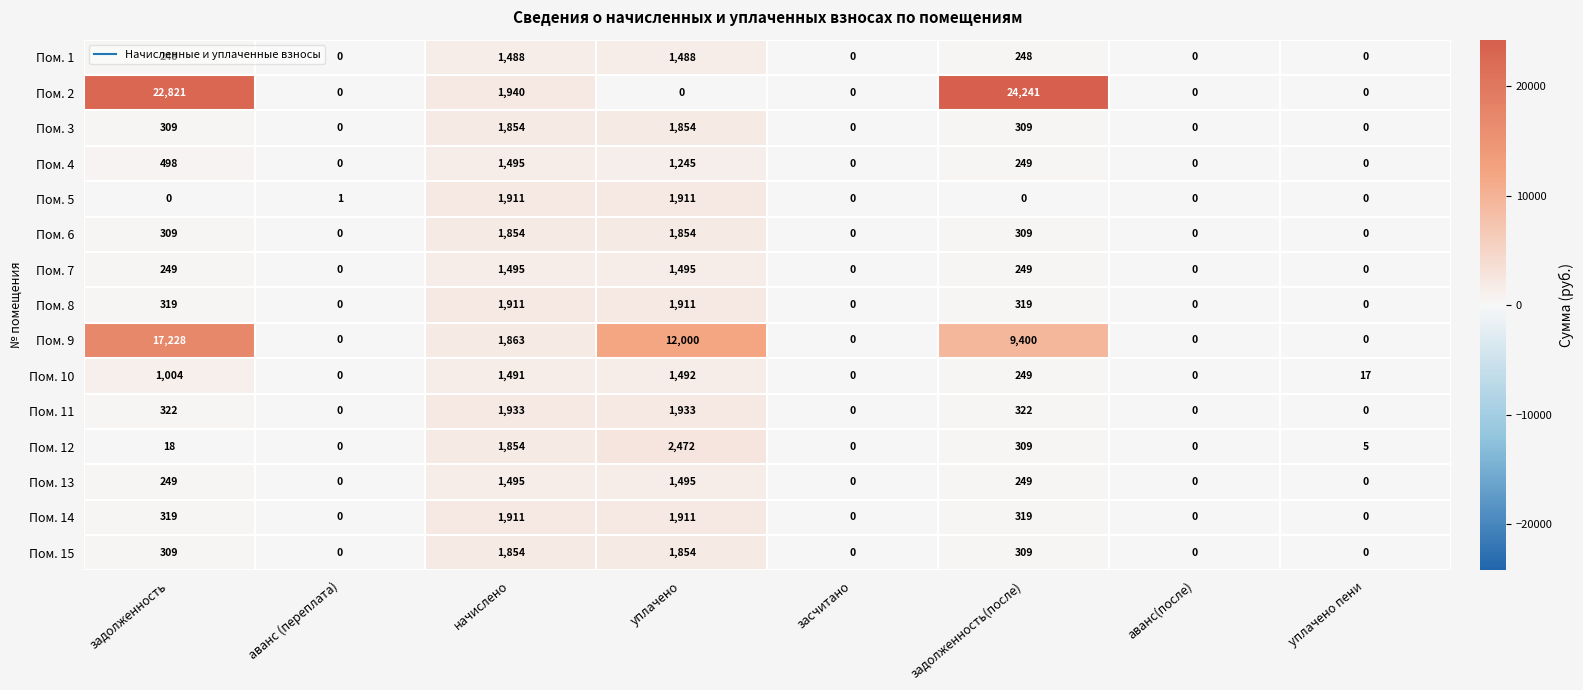

Count the Пом. 15 values in the range 0 to 1854.

8